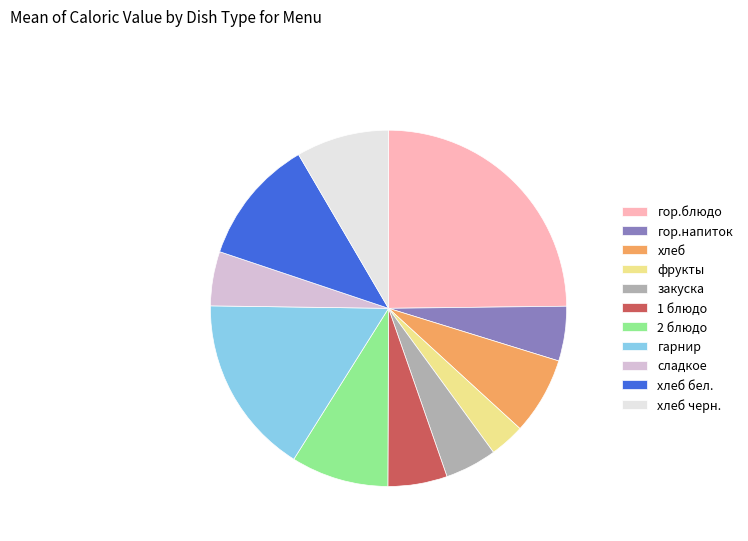

Is there any slice that represents more than half of the pie?

No